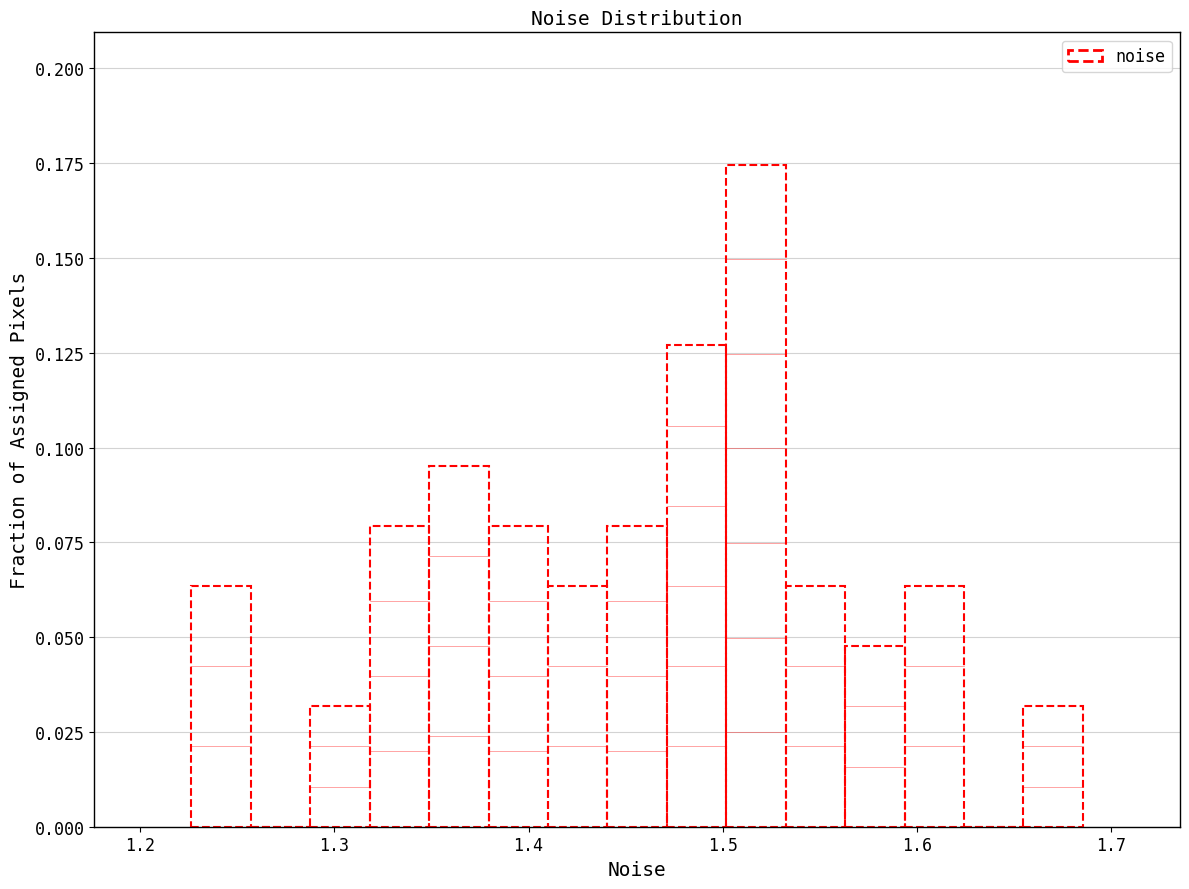

Read against the x-axis, roughly where is the centre of the tallest bar?

1.52